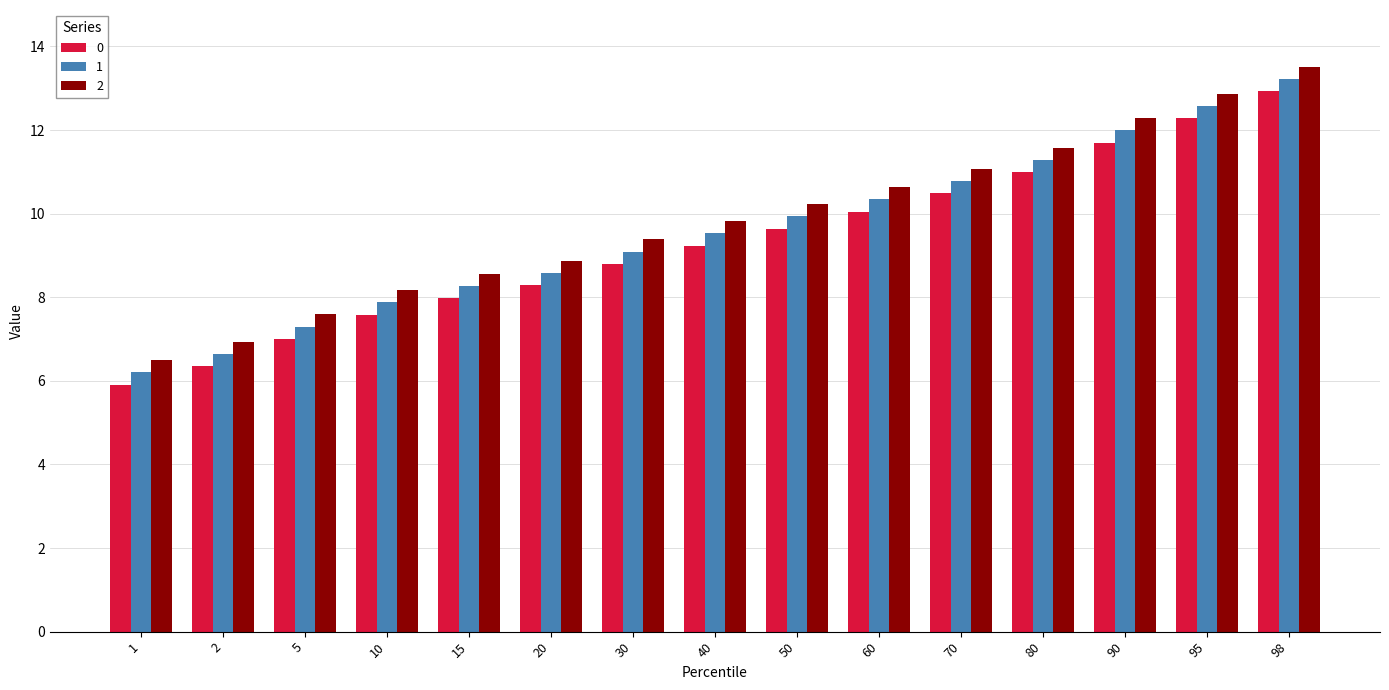

What is the sum of the 1 values at 5 and 90?

19.3